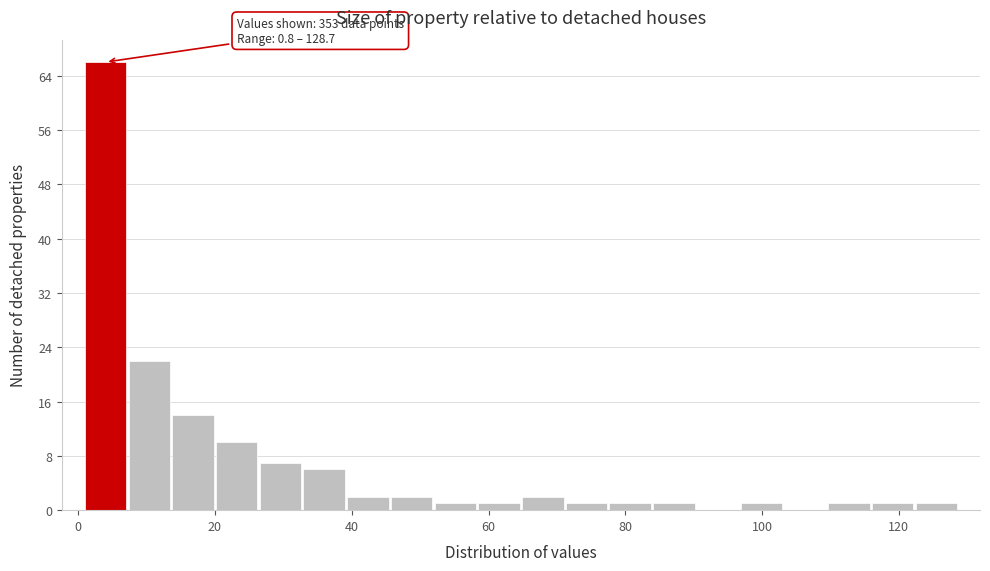

Read against the x-axis, roughly where is the centre of the tallest bar?

4